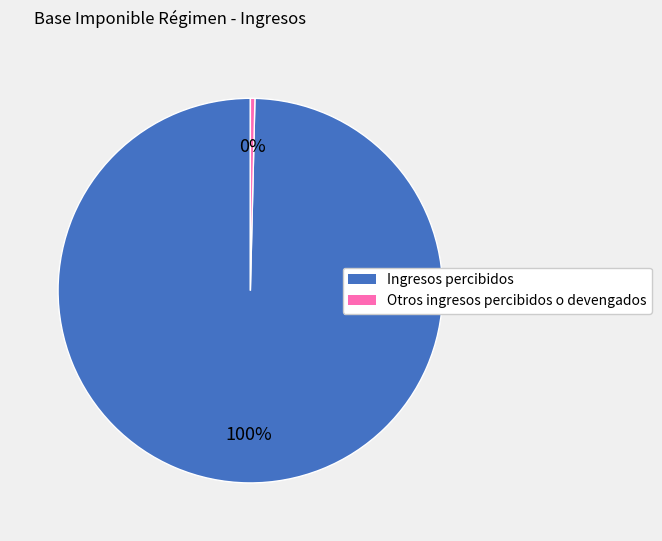

Count the number of slices in the pie.

2